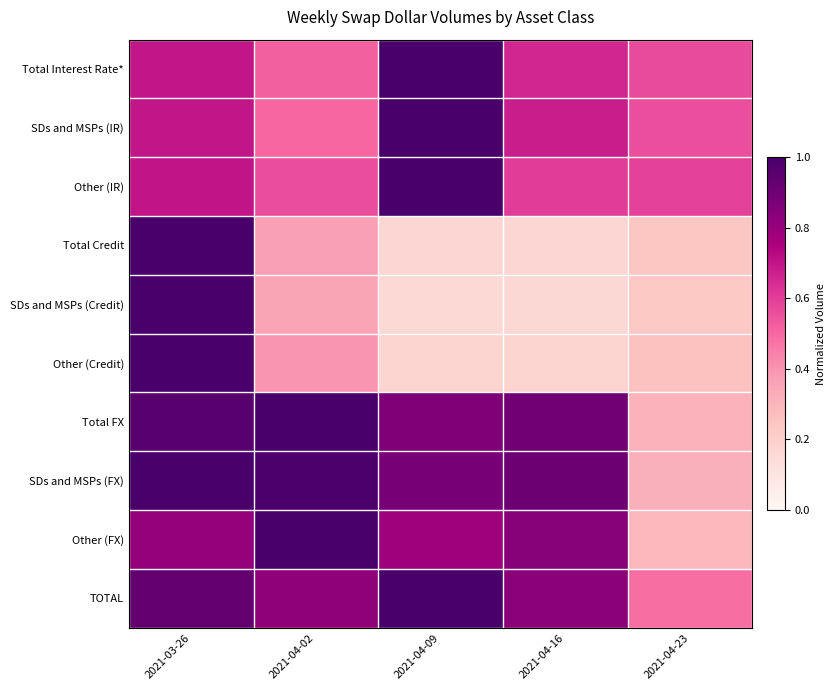

Which has a higher value, 2021-04-09 or 2021-04-16?

2021-04-09